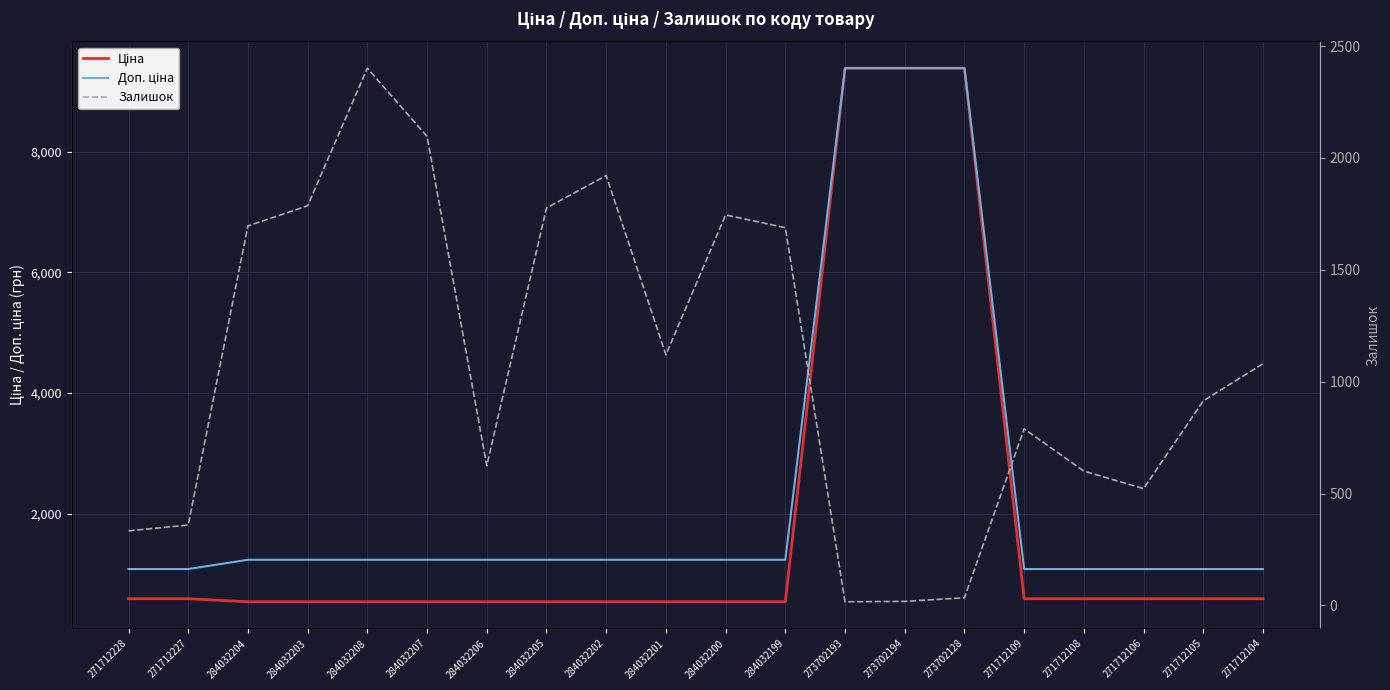

The Залишок series shows 2096.0 at 284032207. True or false?

True